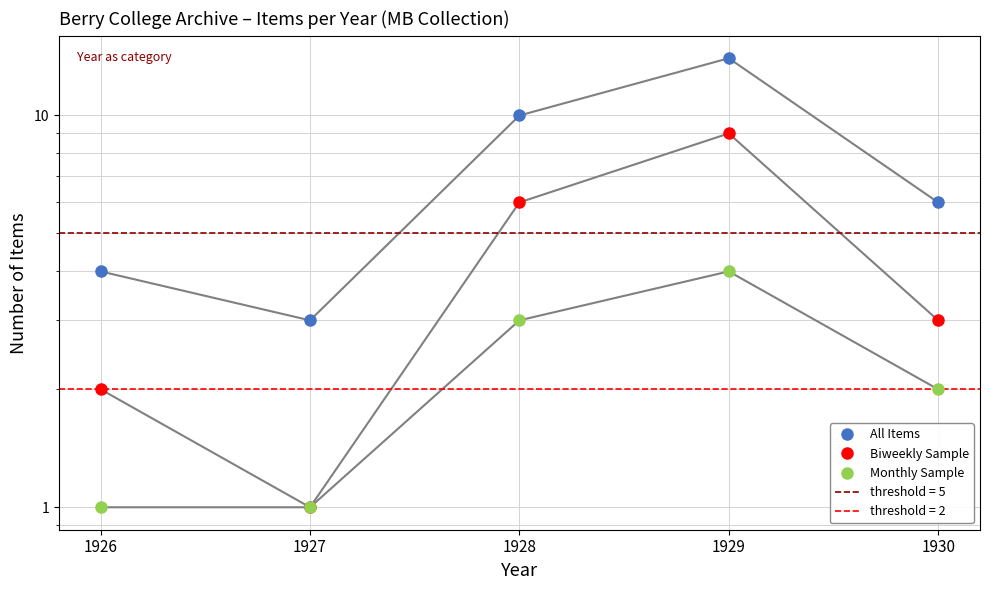

Reading right to left, transcribe all the data shown in this chart.

All Items: 1930=6	1929=14	1928=10	1927=3	1926=4
Biweekly Sample: 1930=3	1929=9	1928=6	1927=1	1926=2
Monthly Sample: 1930=2	1929=4	1928=3	1927=1	1926=1